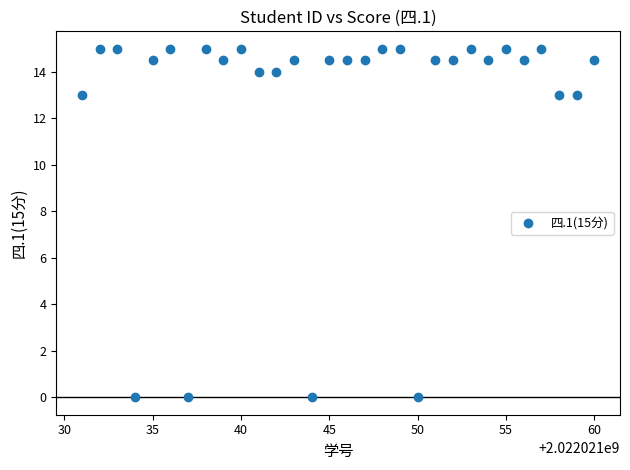

What is the range of Y values (max minus min)?

15.0